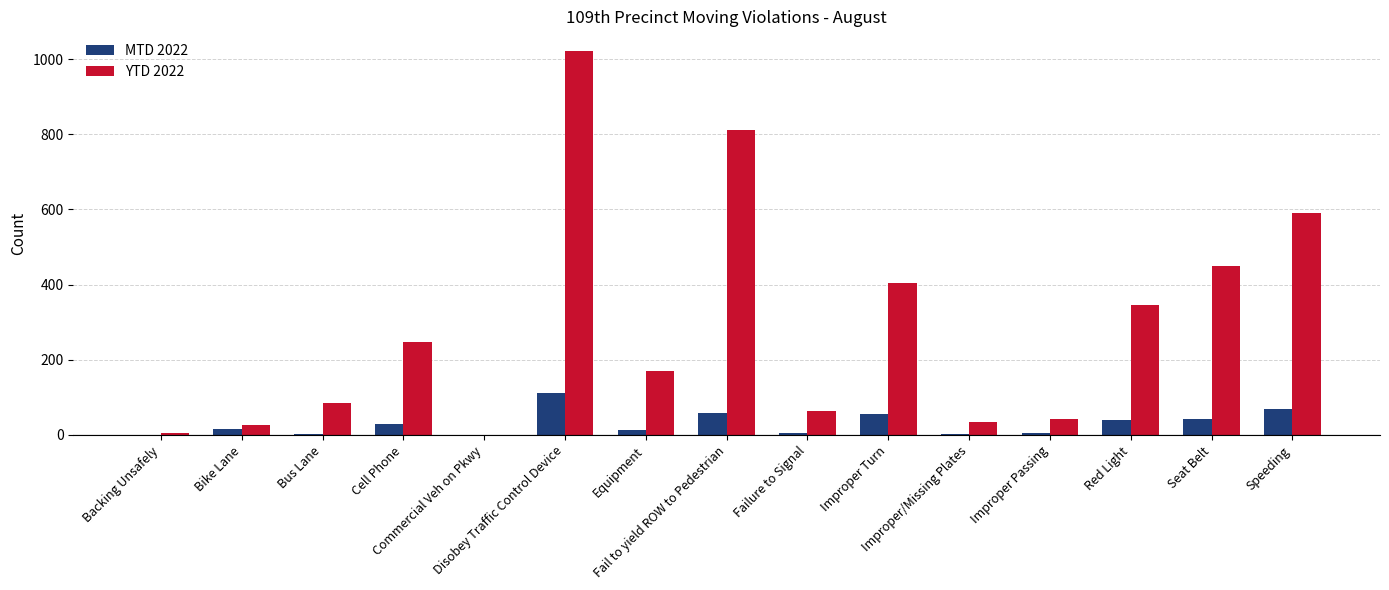

What is the sum of all MTD 2022 values?

446